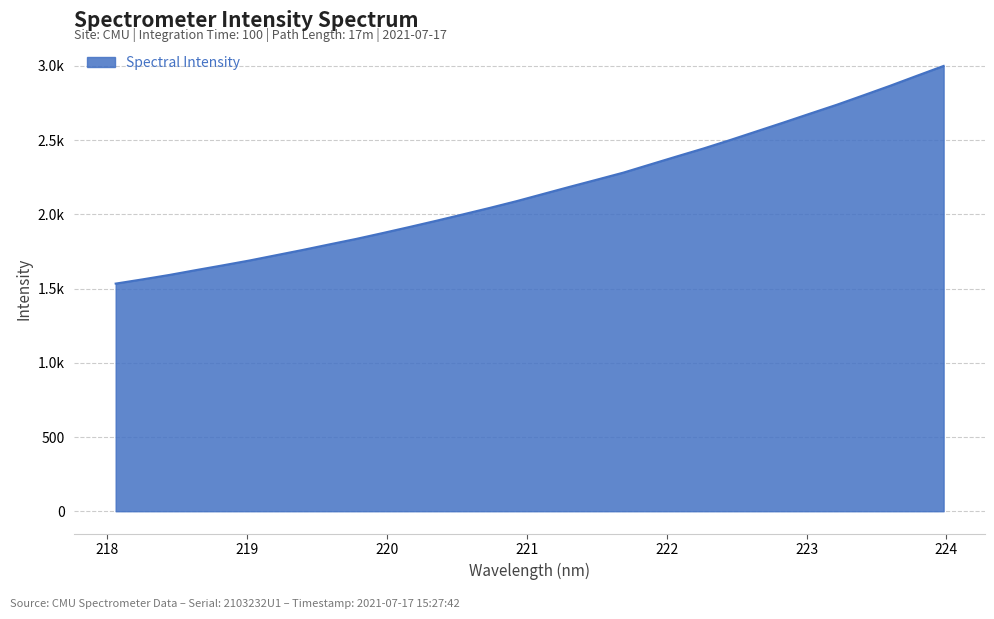

Does the chart display data point markers on the line(s)?

No